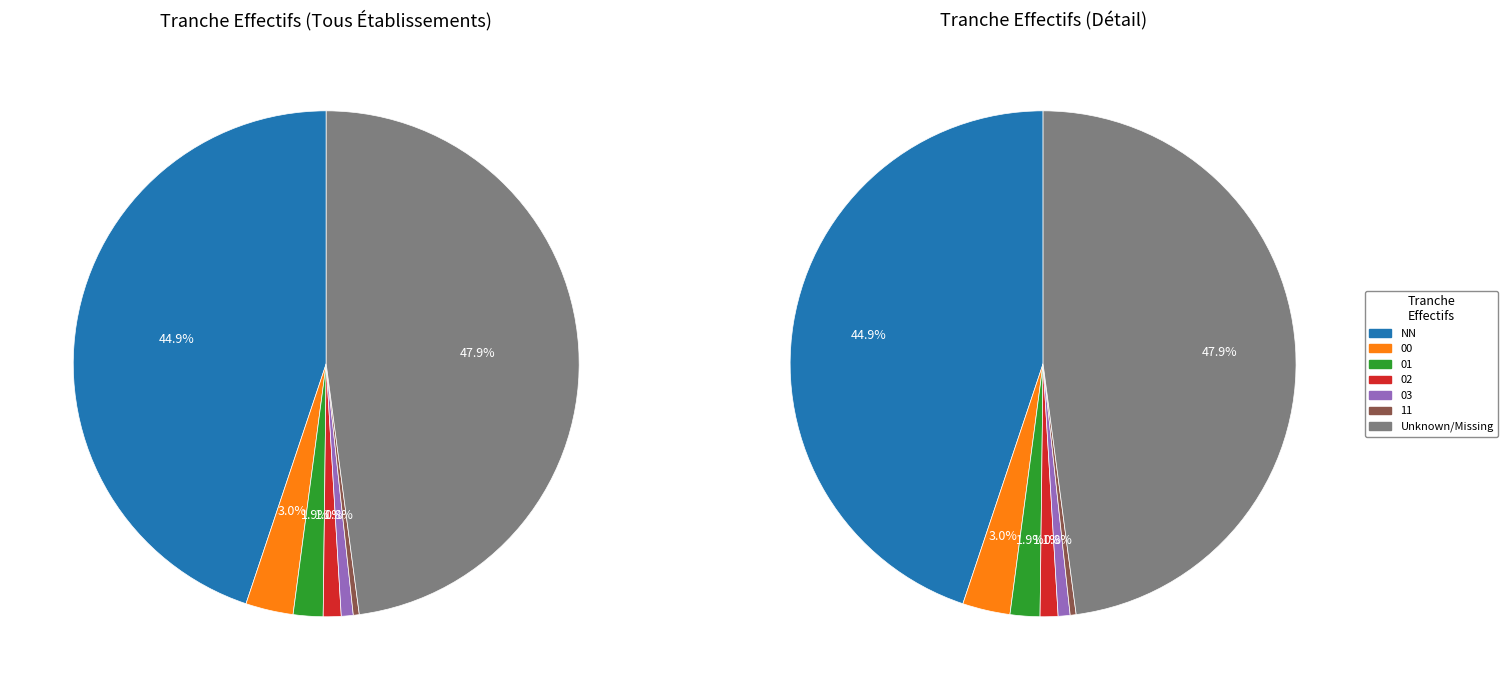

Combined, do 03 and 11 account for over 50%?

No